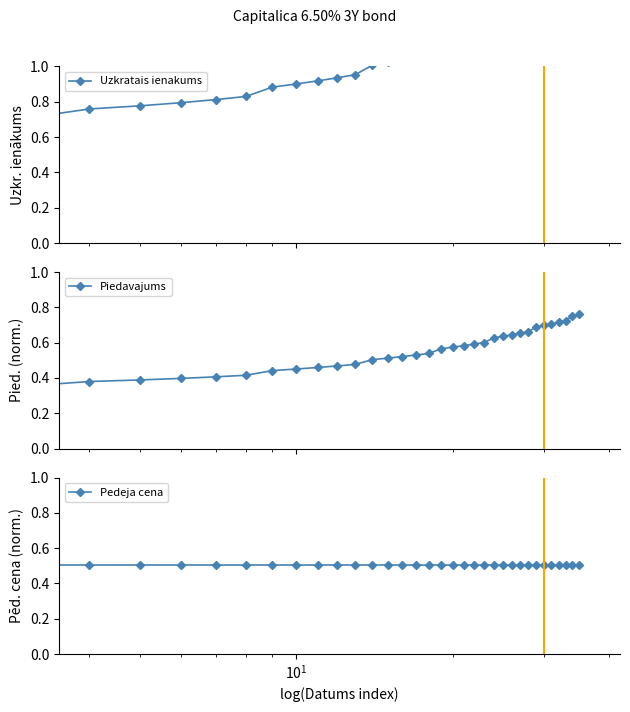

What is the highest value of the Uzkratais ienakums series?

1.5